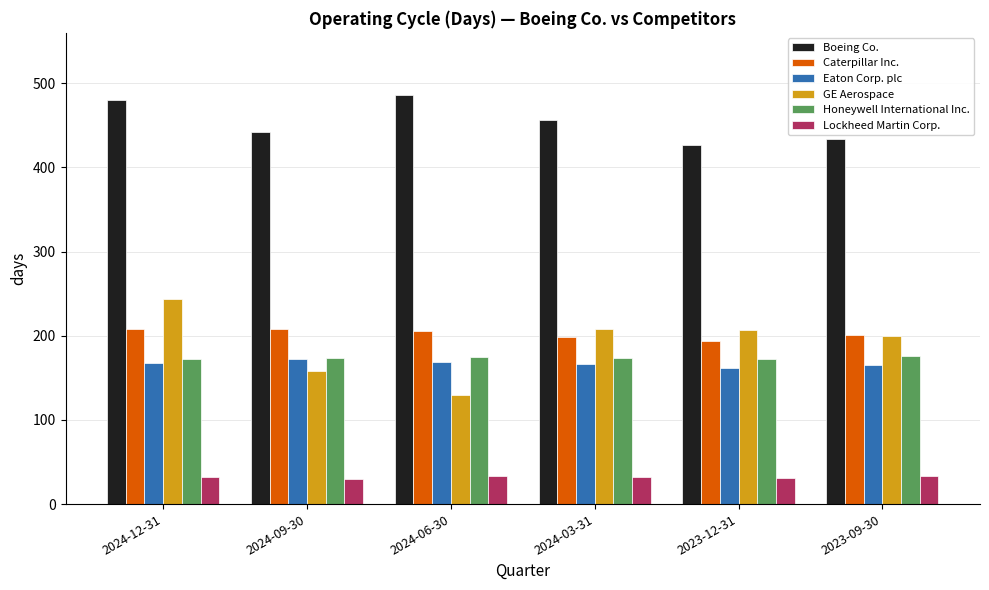

What is the value of the Boeing Co. bar at the 5th from the left?

427